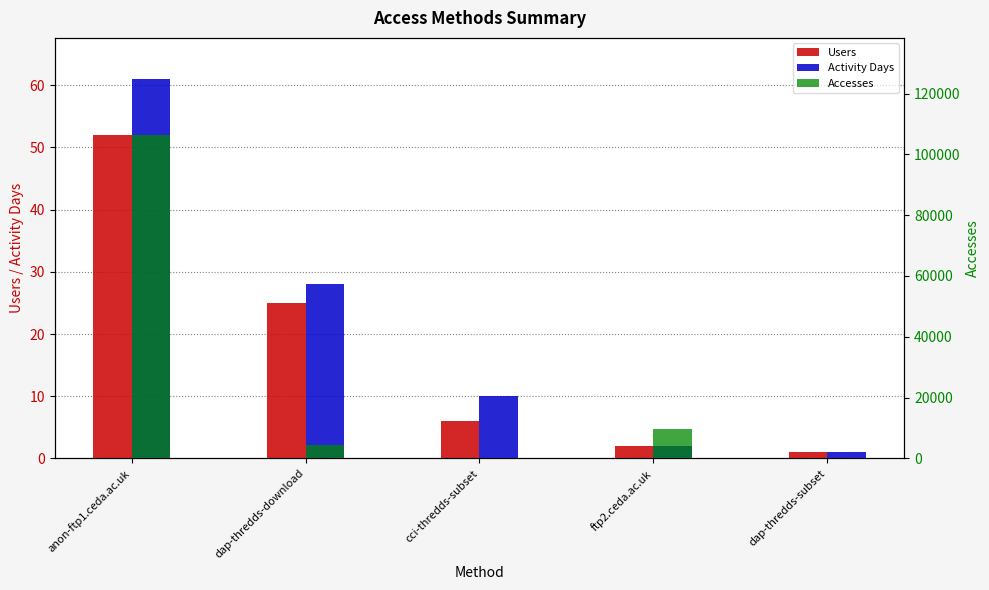

Which series has the largest range (max minus min)?

Accesses